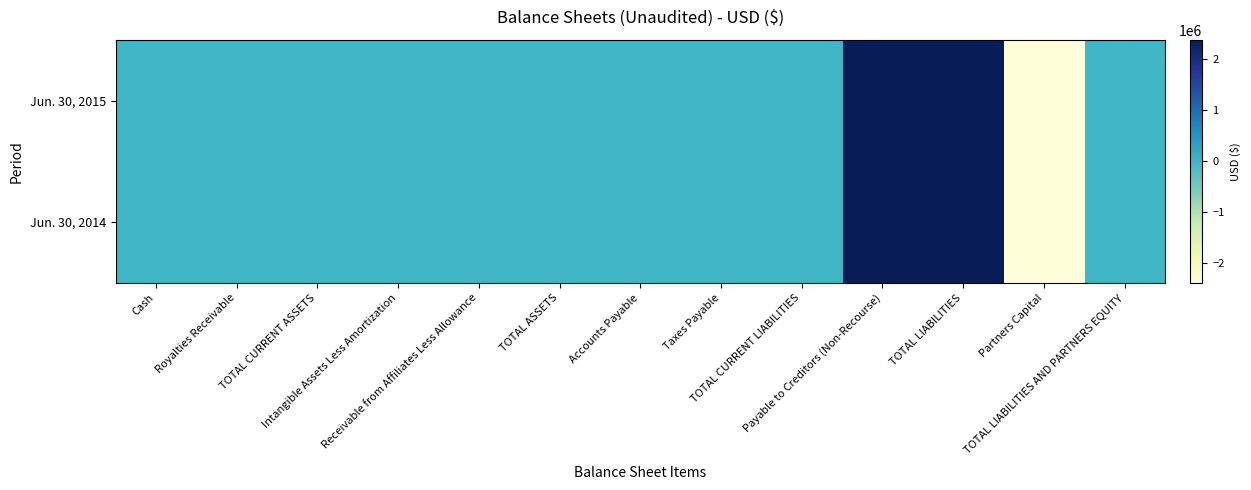

Which series changed the most between Royalties Receivable and TOTAL LIABILITIES AND PARTNERS EQUITY?

Jun. 30, 2015